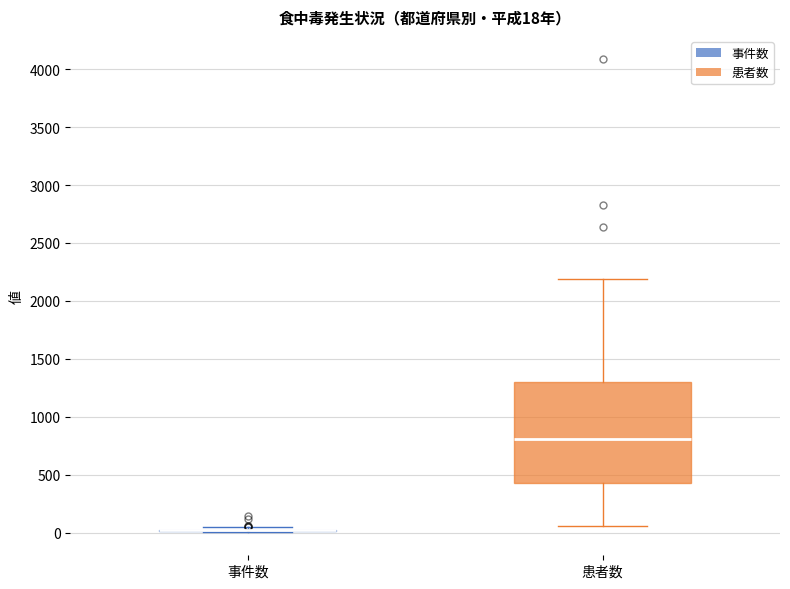

Comparing the boxes themselves (not the whiskers), which one is the tallest?

患者数